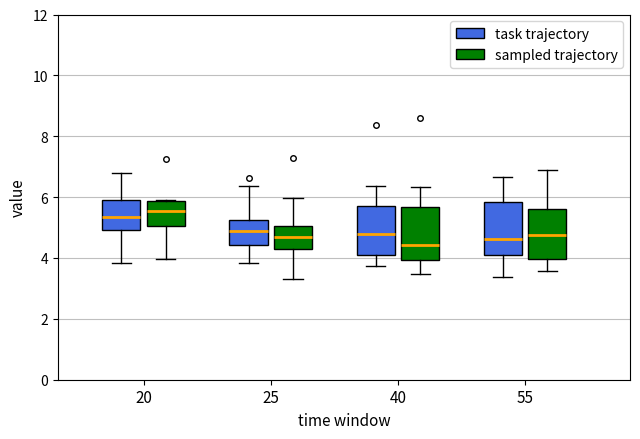

Reading left to right, read every box against the y-axis: the position of its median line, the range the box covers, and the ends of its whiskers. The values are not printed on the chart, so give them approximately, as read against the axis.

20 (task trajectory): median 5.4, box 5.0 to 6.0, whiskers 3.8 to 6.8
20 (sampled trajectory): median 5.6, box 5.0 to 5.8, whiskers 4.0 to 5.8
25 (task trajectory): median 4.8, box 4.4 to 5.2, whiskers 3.8 to 6.4
25 (sampled trajectory): median 4.6, box 4.4 to 5.0, whiskers 3.2 to 6.0
40 (task trajectory): median 4.8, box 4.2 to 5.8, whiskers 3.8 to 6.4
40 (sampled trajectory): median 4.4, box 4.0 to 5.6, whiskers 3.4 to 6.4
55 (task trajectory): median 4.6, box 4.2 to 5.8, whiskers 3.4 to 6.6
55 (sampled trajectory): median 4.8, box 4.0 to 5.6, whiskers 3.6 to 7.0